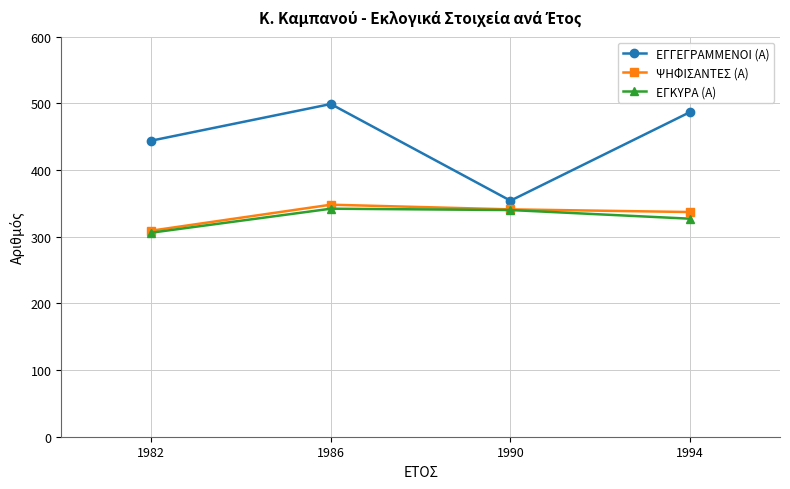

True or false: ΕΓΚΥΡΑ (Α) has a value of 306 at 1982.

True